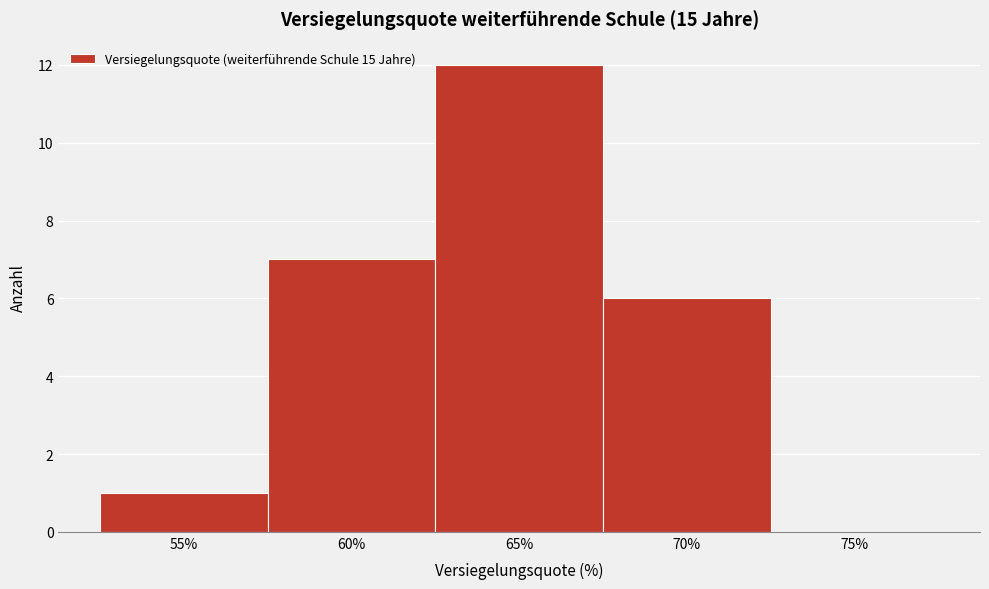

Reading left to right, what are all the values shown in this chart?

55%=1	60%=7	65%=12	70%=6	75%=0